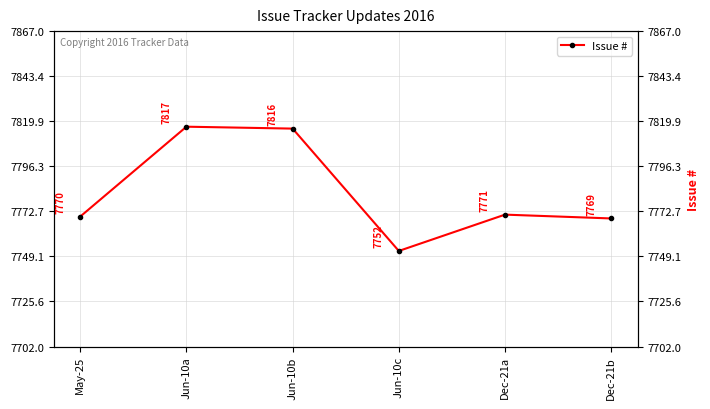

What is the label of the 6th point from the right?

May-25